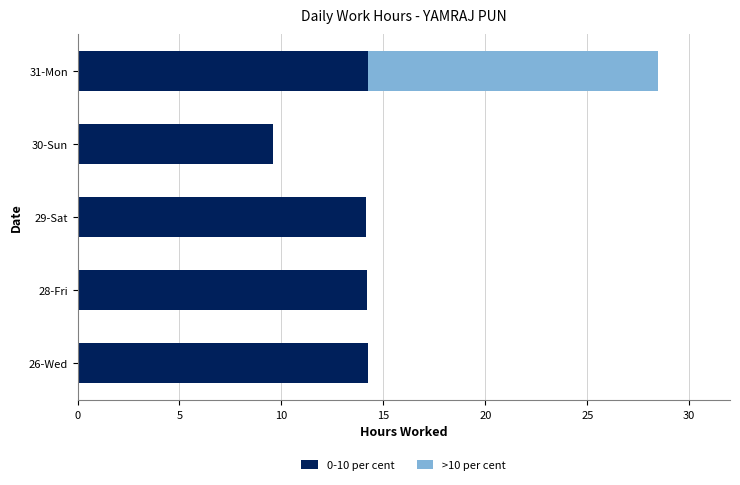

At which category is the sum across all series the highest?

31-Mon